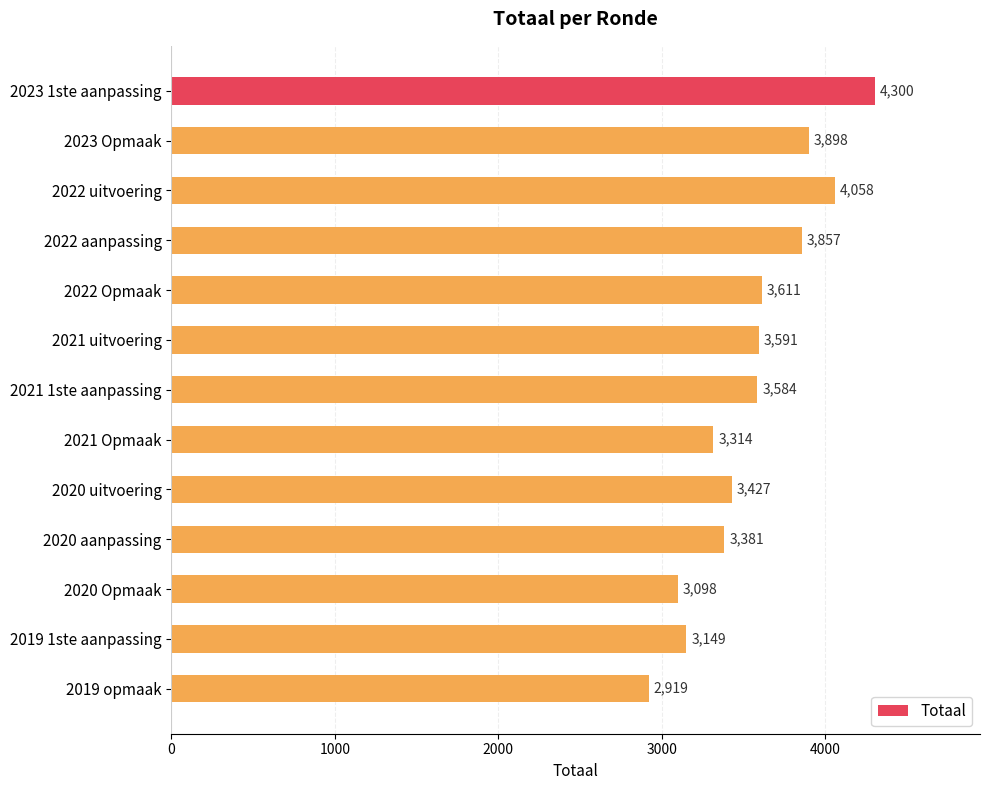

Reading top to bottom, transcribe all the data shown in this chart.

4300	3898	4058	3857	3611	3591	3584	3314	3427	3381	3098	3149	2919